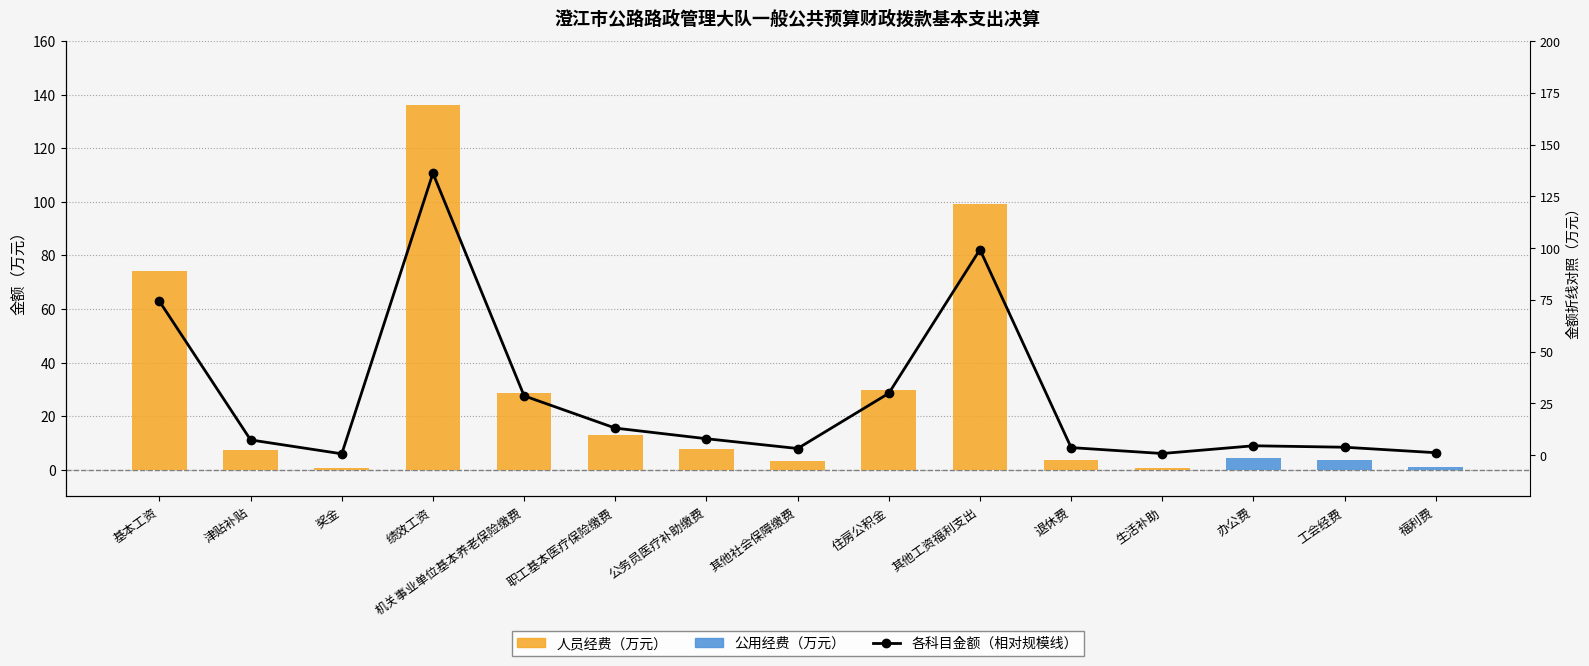

Which series has the widest spread of values?

人员经费（万元）